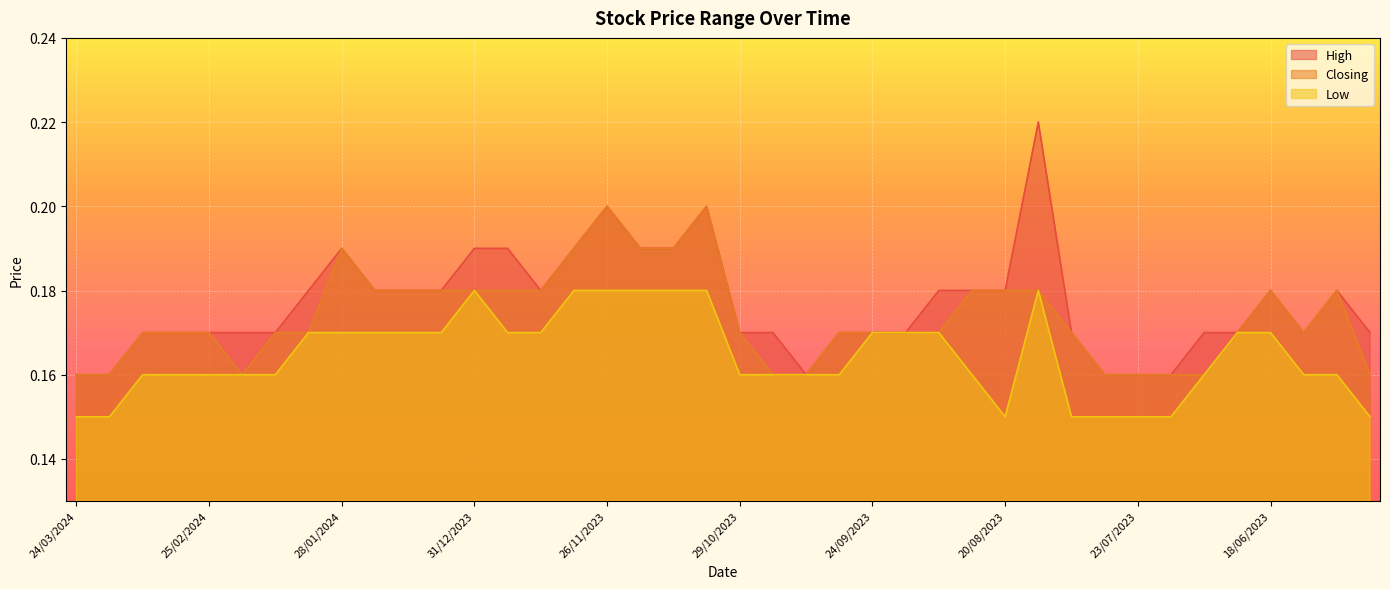

Which series changed the most between 04/02/2024 and 17/09/2023?

High